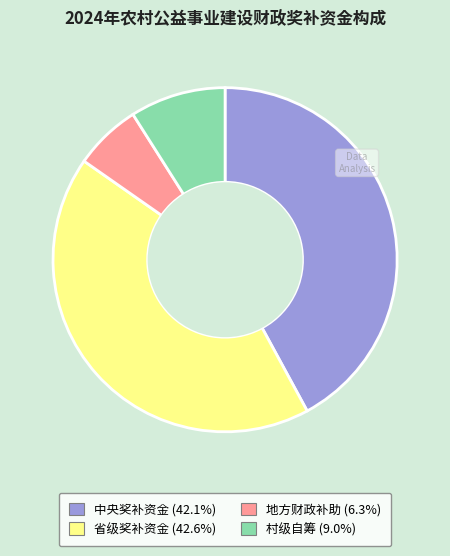

Rank the categories by value from lowest to highest.

地方财政补助, 村级自筹, 中央奖补资金, 省级奖补资金